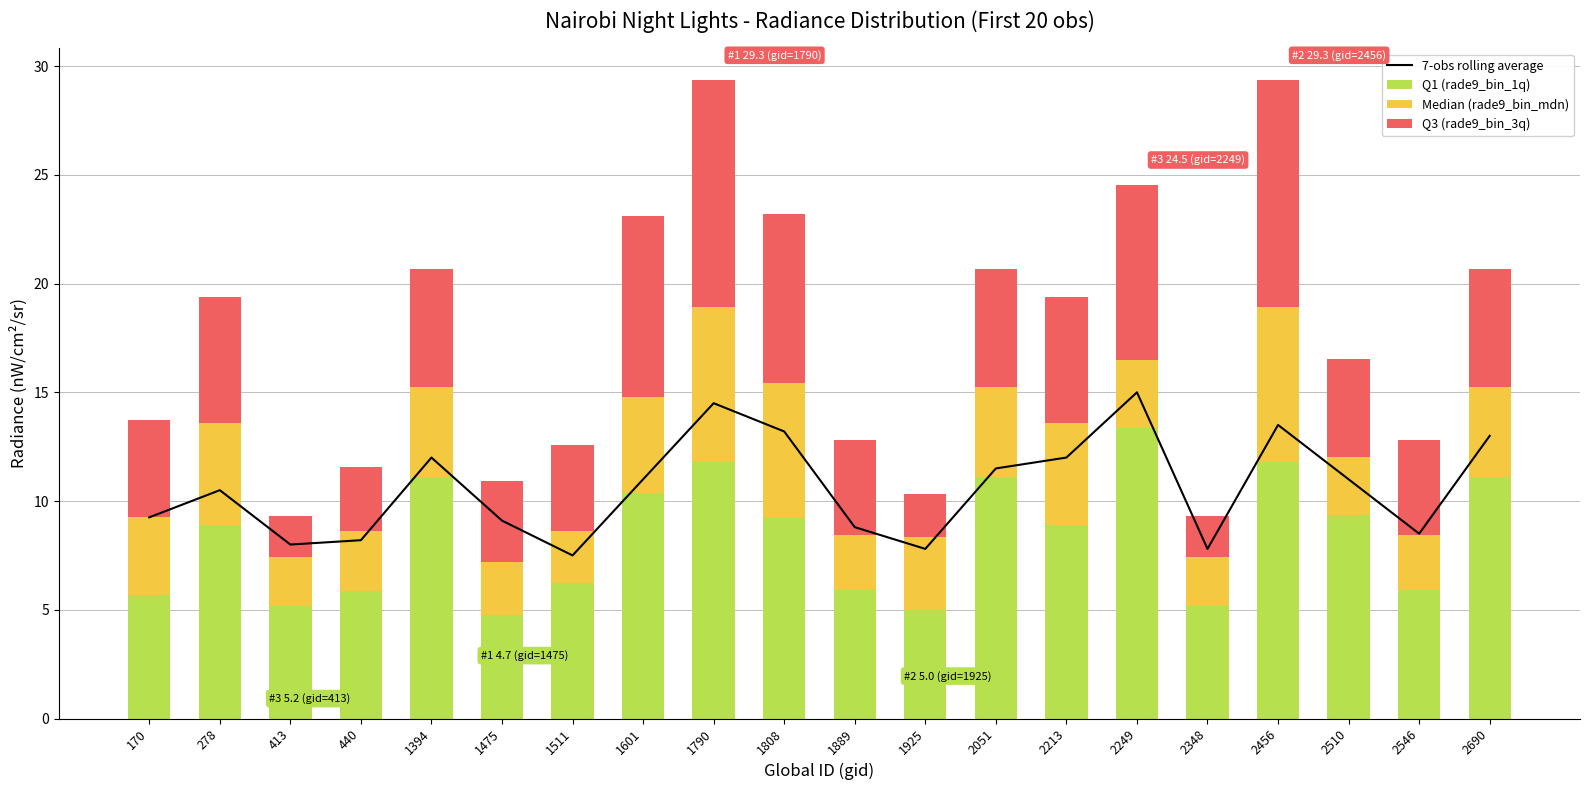

At which label is Median (rade9_bin_mdn) closest to 4?

1394